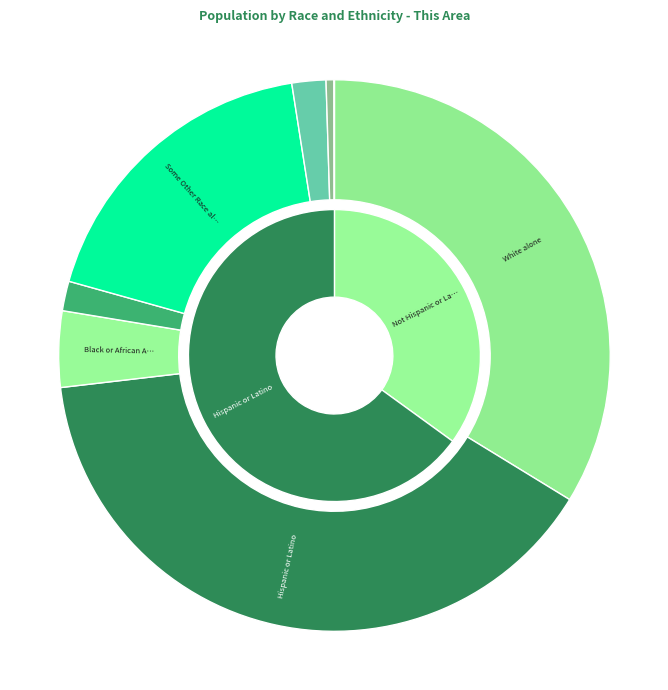

To the nearest percent, what is the difference between the largest and smallest slice percentages?

39%